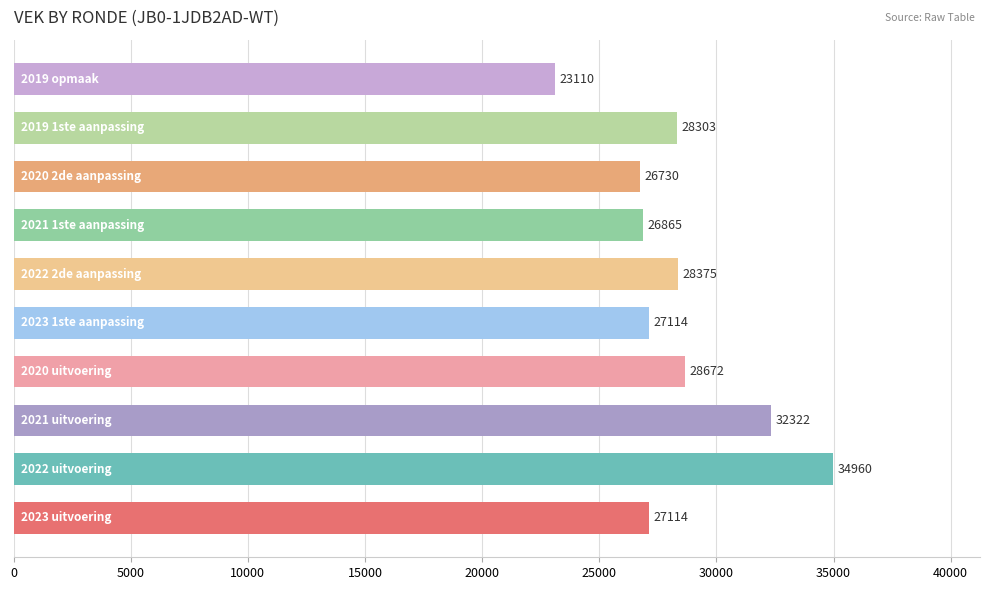

What is the difference between the second highest and second lowest values?

5592